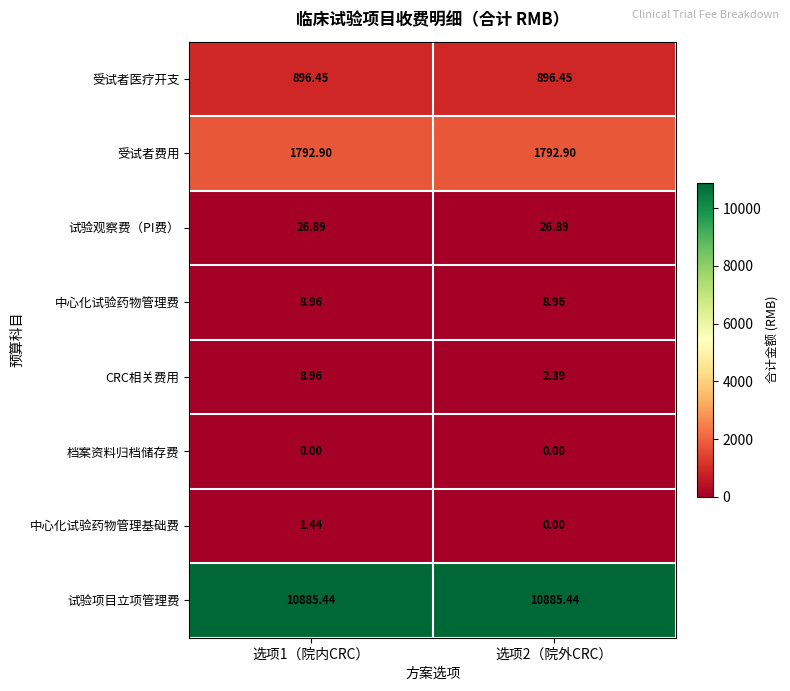

Between 选项1（院内CRC） and 选项2（院外CRC）, which series saw the biggest shift?

CRC相关费用